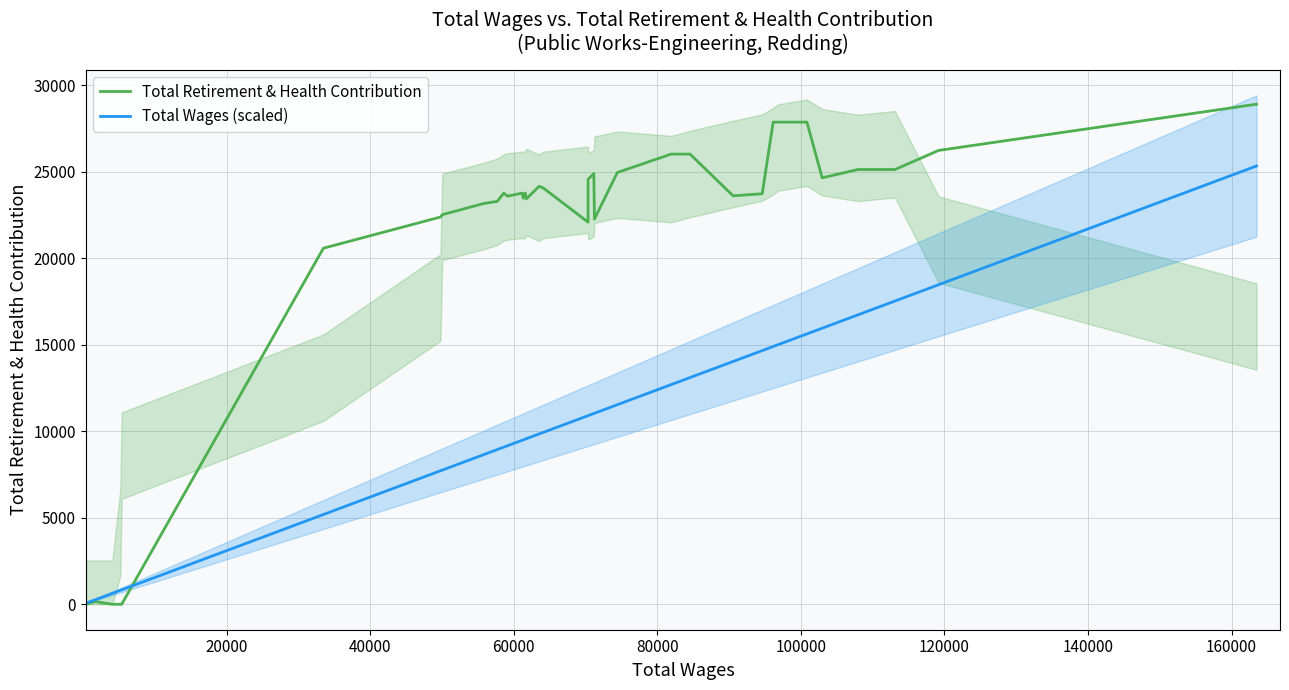

How many intersections are there between Total Wages (scaled) and Total Retirement & Health Contribution?

1